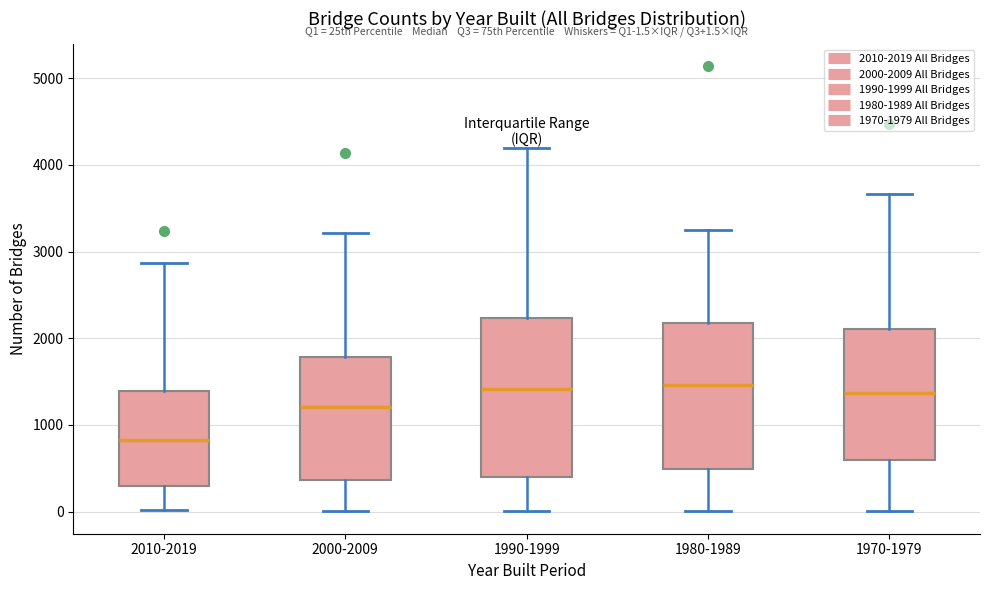

Which box's median line is the lowest?

2010-2019